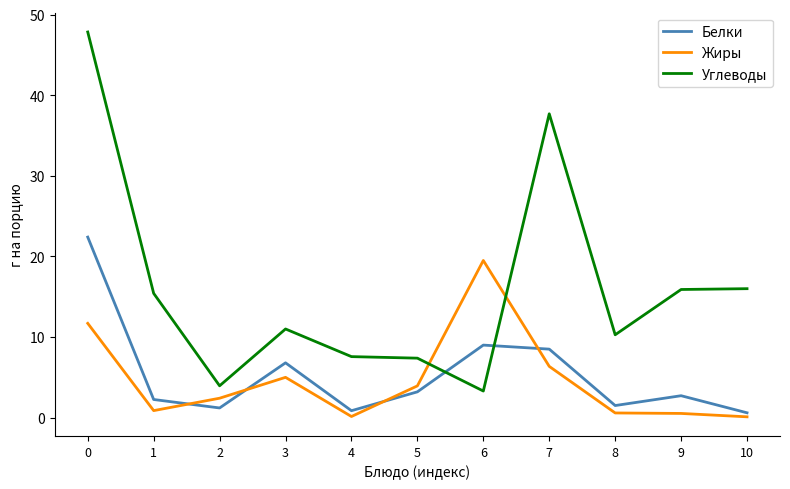

What is the difference between the highest and lowest values at 7?

31.3